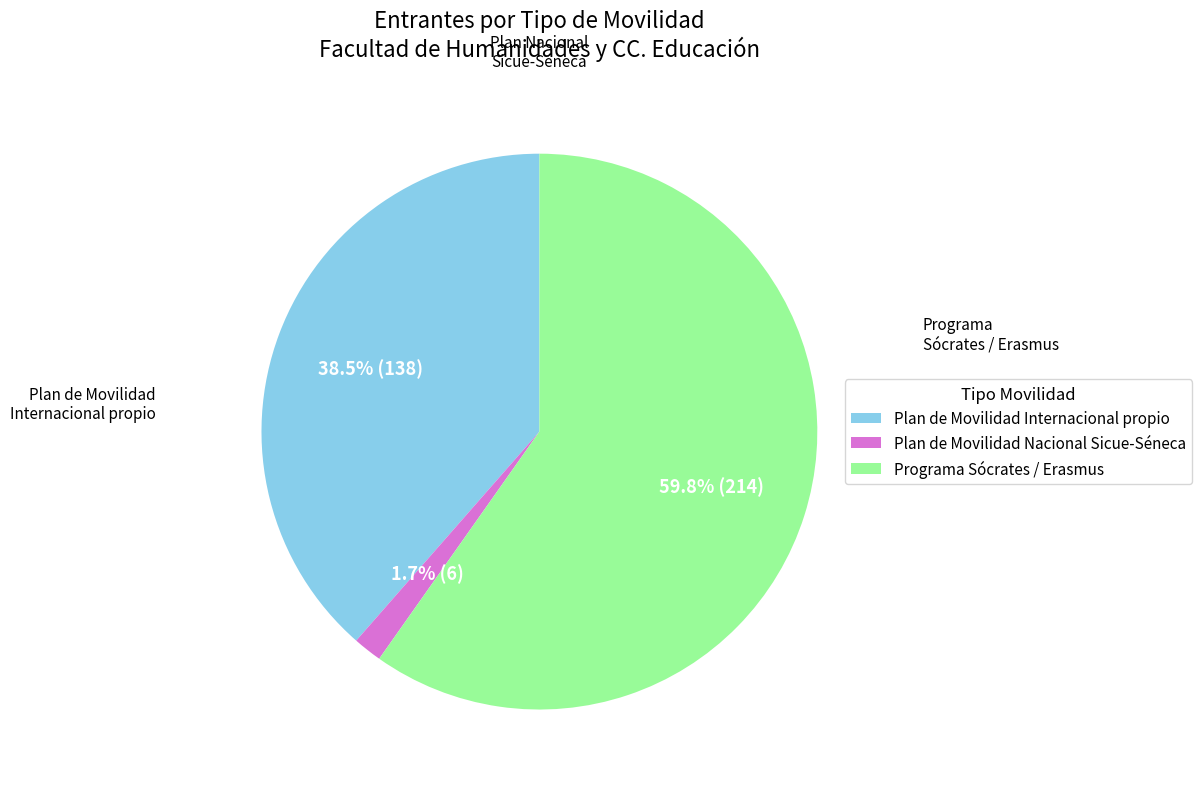

Combined, what portion of the pie is Plan de Movilidad Internacional propio and Plan de Movilidad Nacional Sicue-Séneca?

40.2%